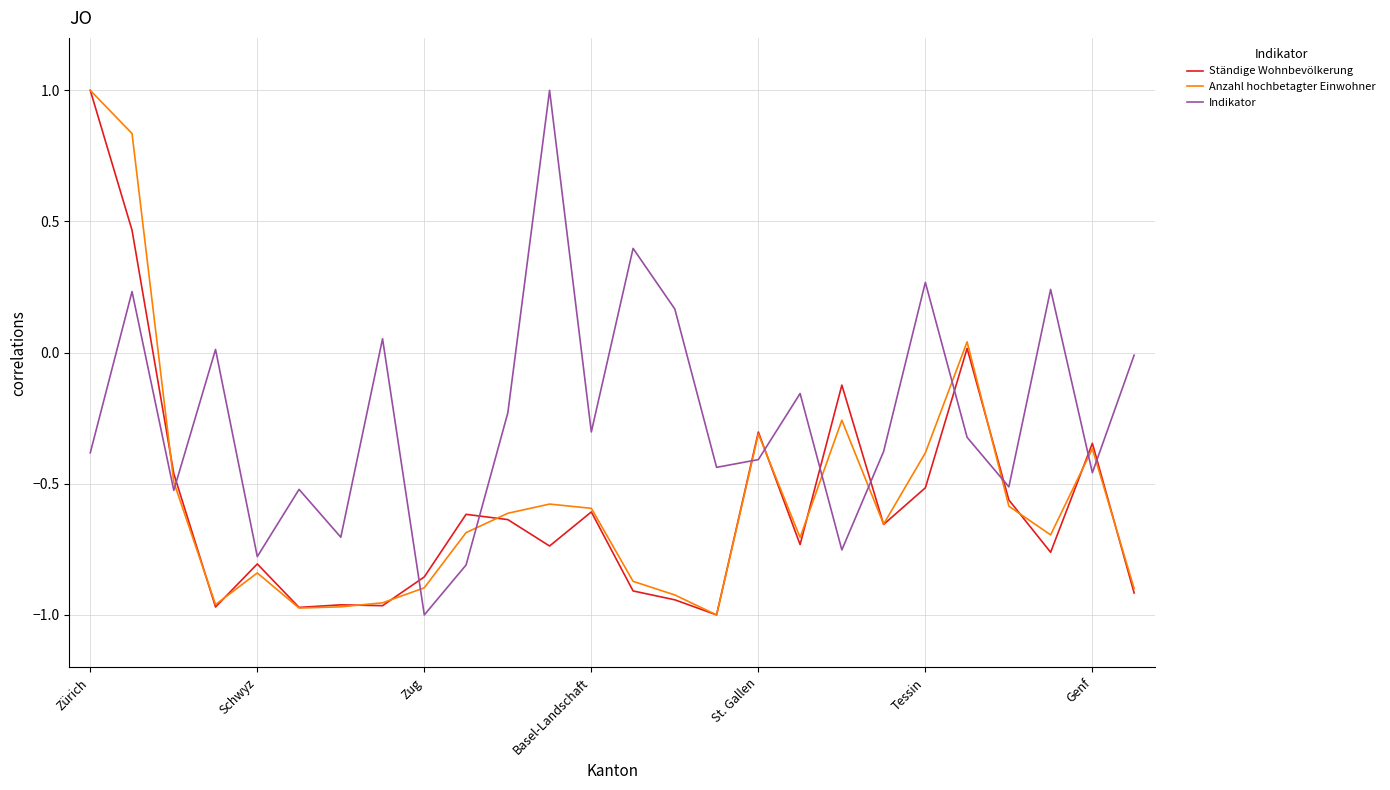

After their last crossing, which series has the higher values: Indikator or Anzahl hochbetagter Einwohner?

Indikator